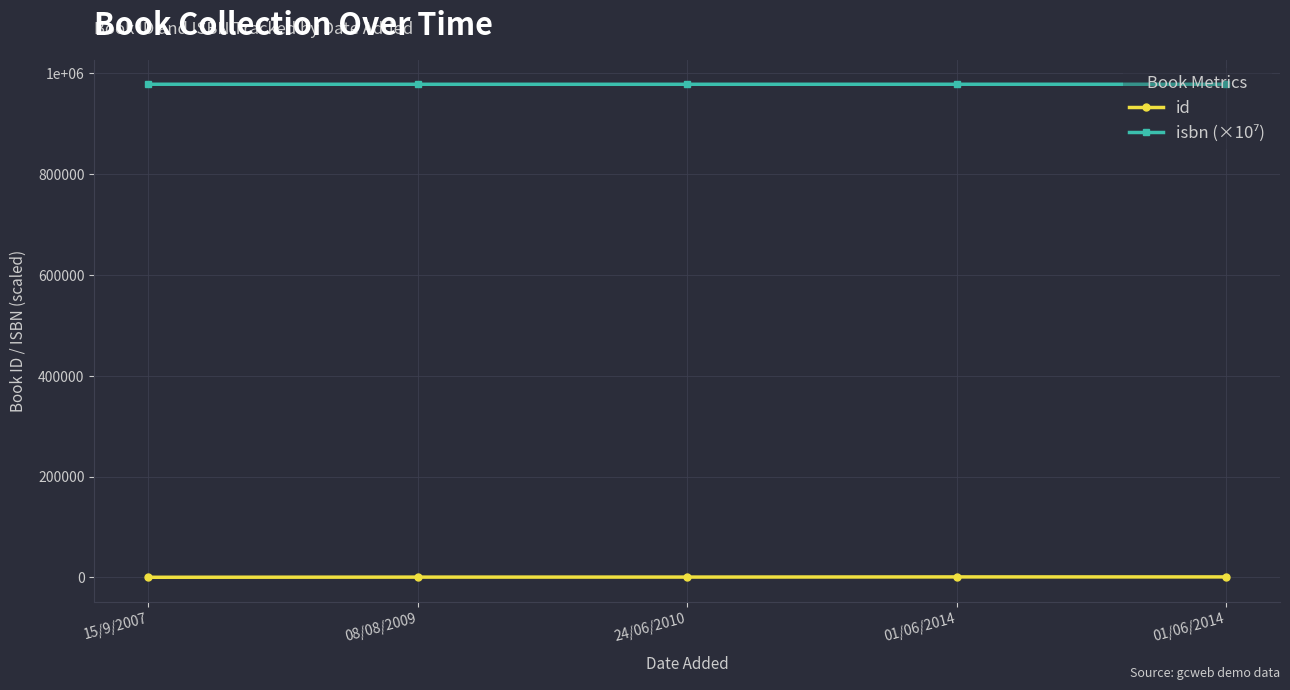

Read the id value at 01/06/2014.

829.0